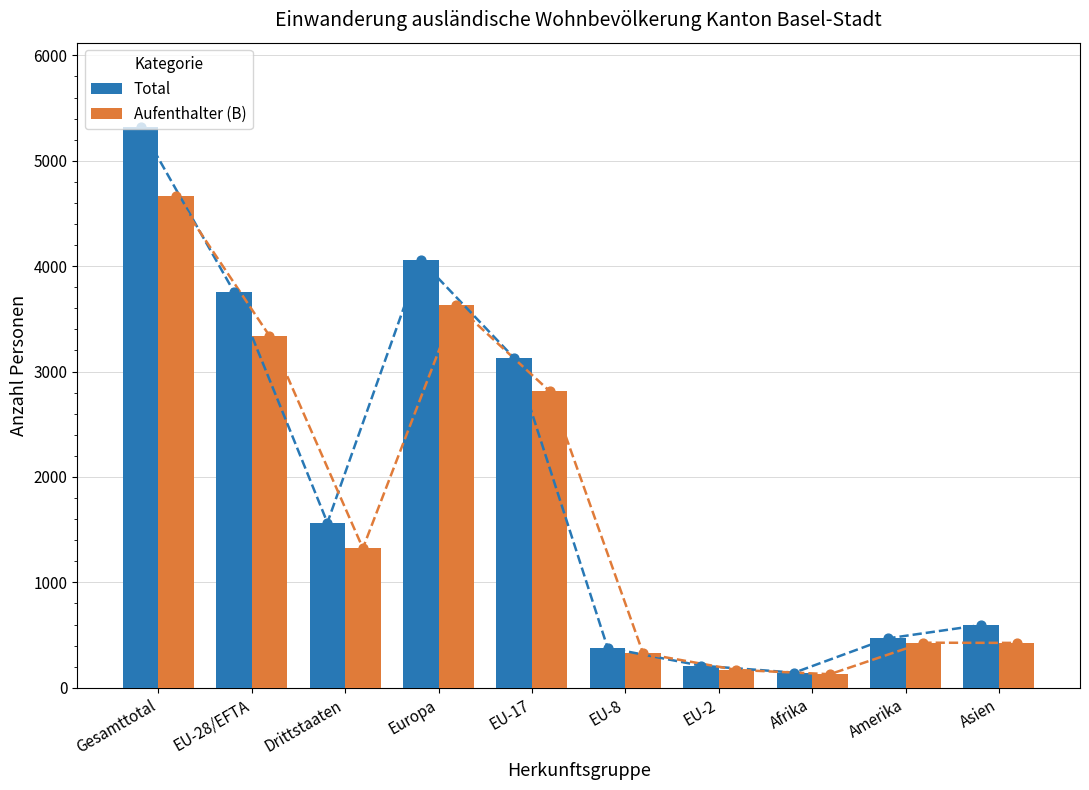

What are all the series names shown in the legend?

Total, Aufenthalter (B)